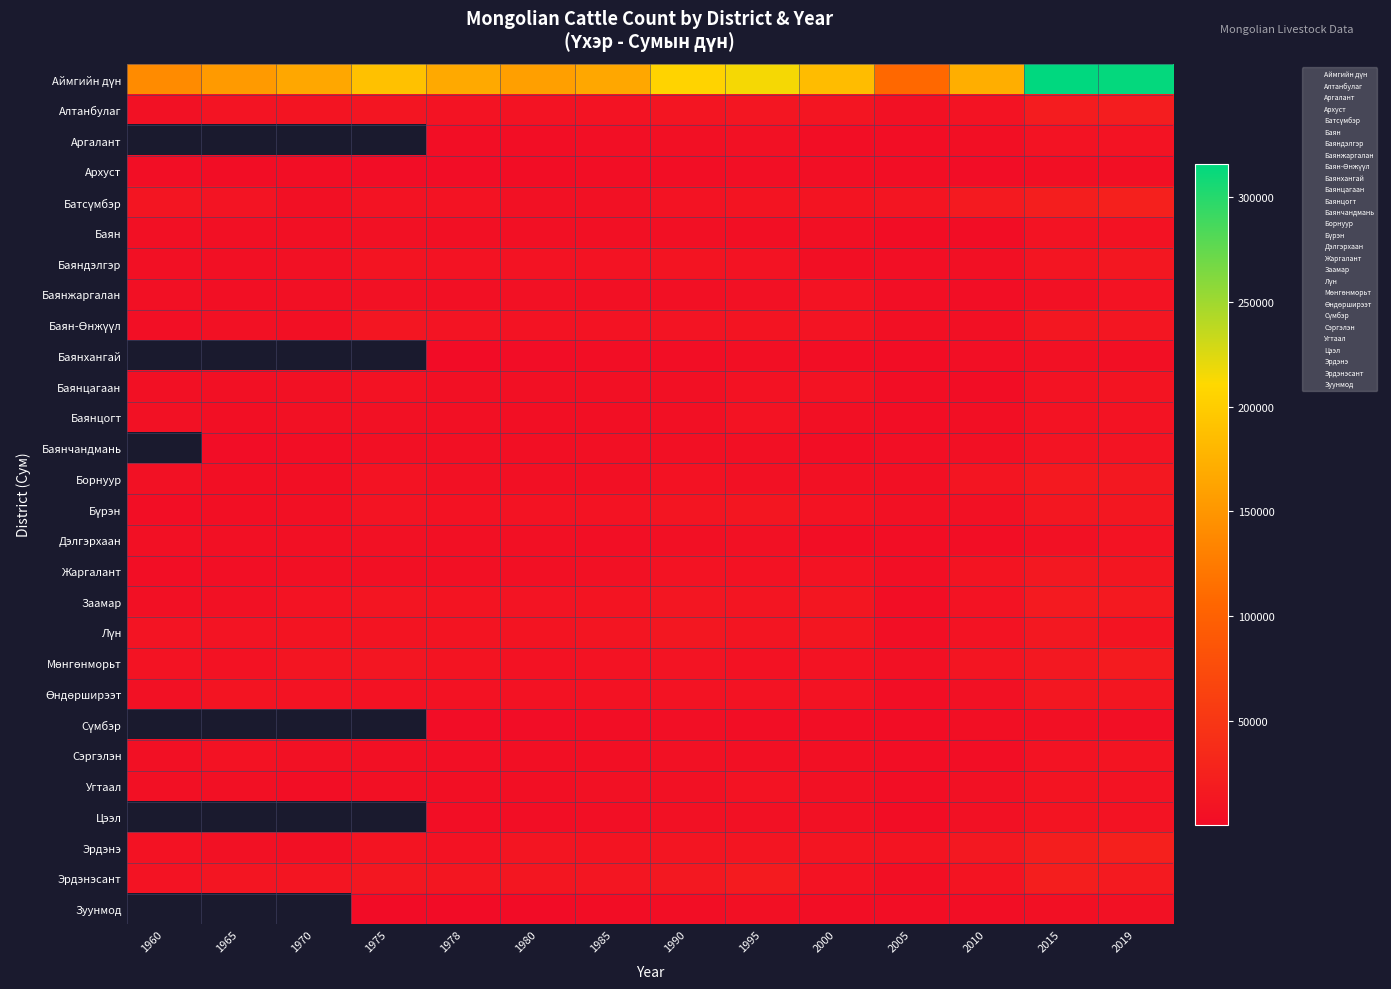

Which label corresponds to the smallest value in the chart?

Зуунмод